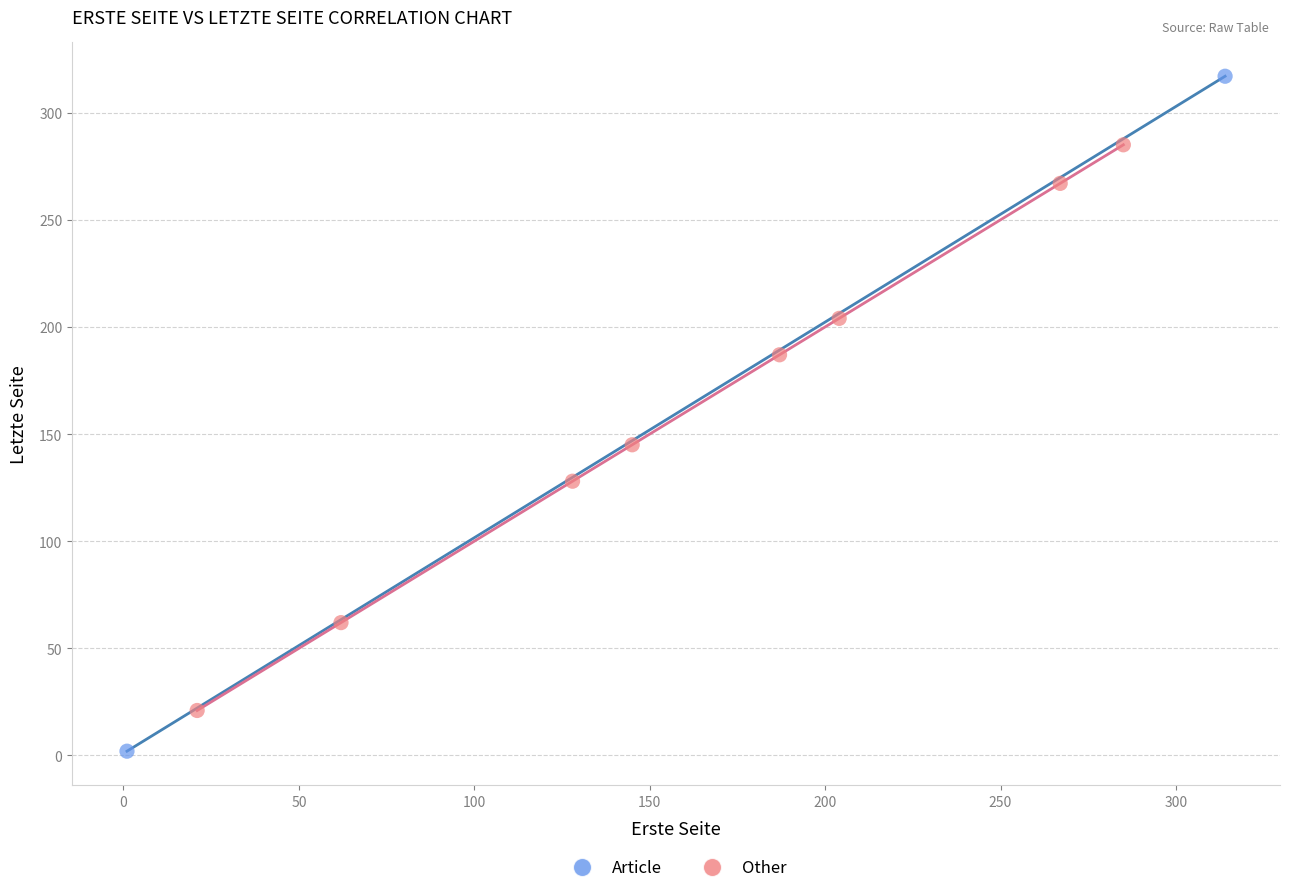

Which series reaches the maximum Y coordinate?

Article